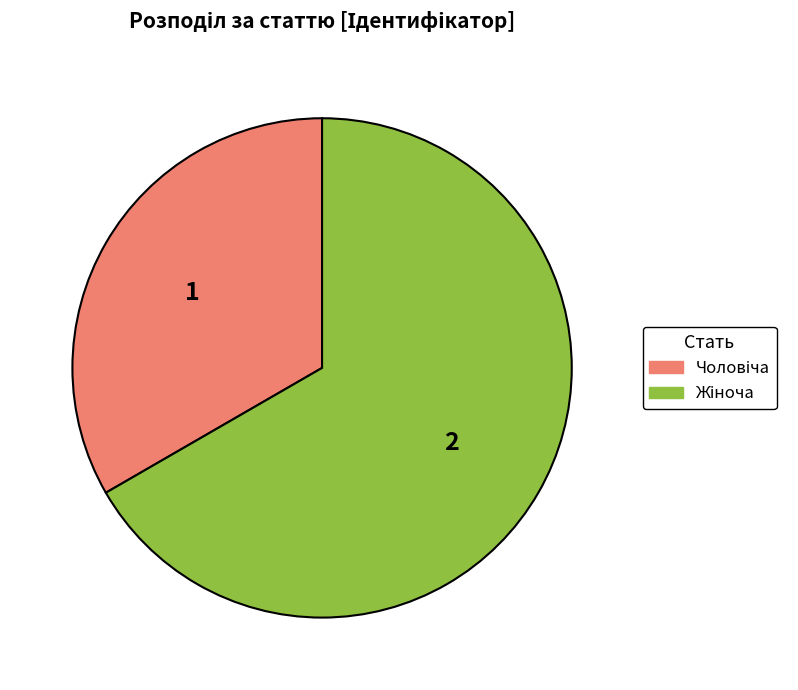

Does any single category account for the majority?

Yes